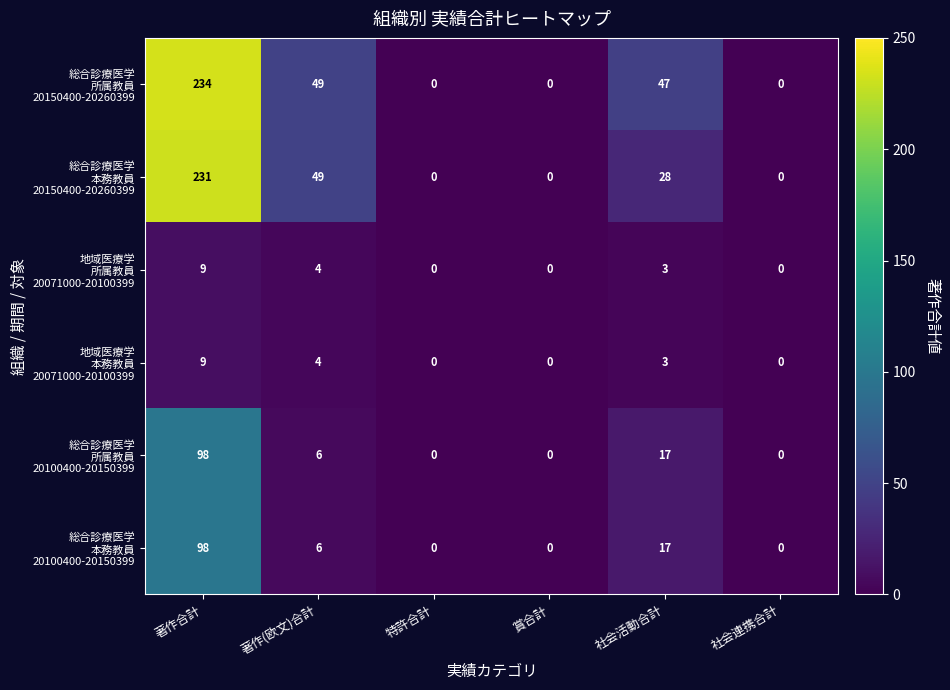

What is the greatest value displayed?

234